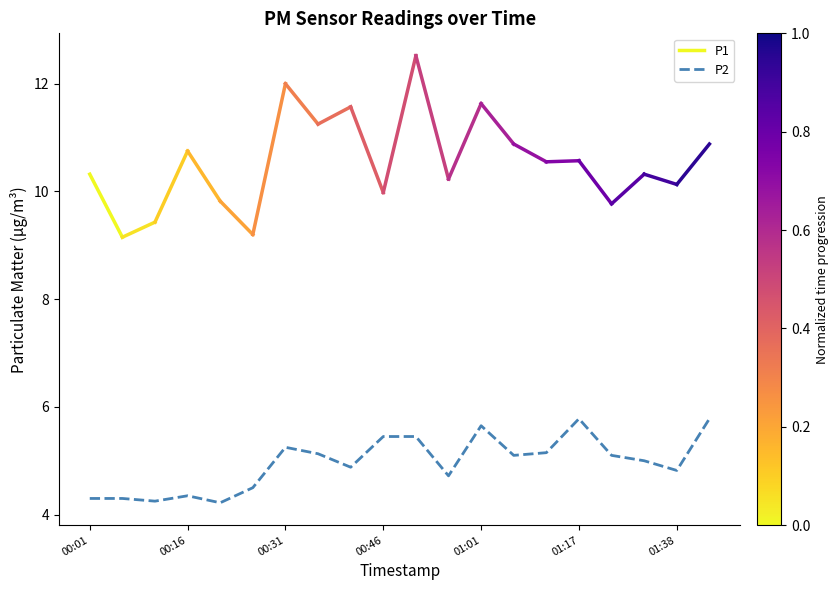

What position from the right is 01:07?

7